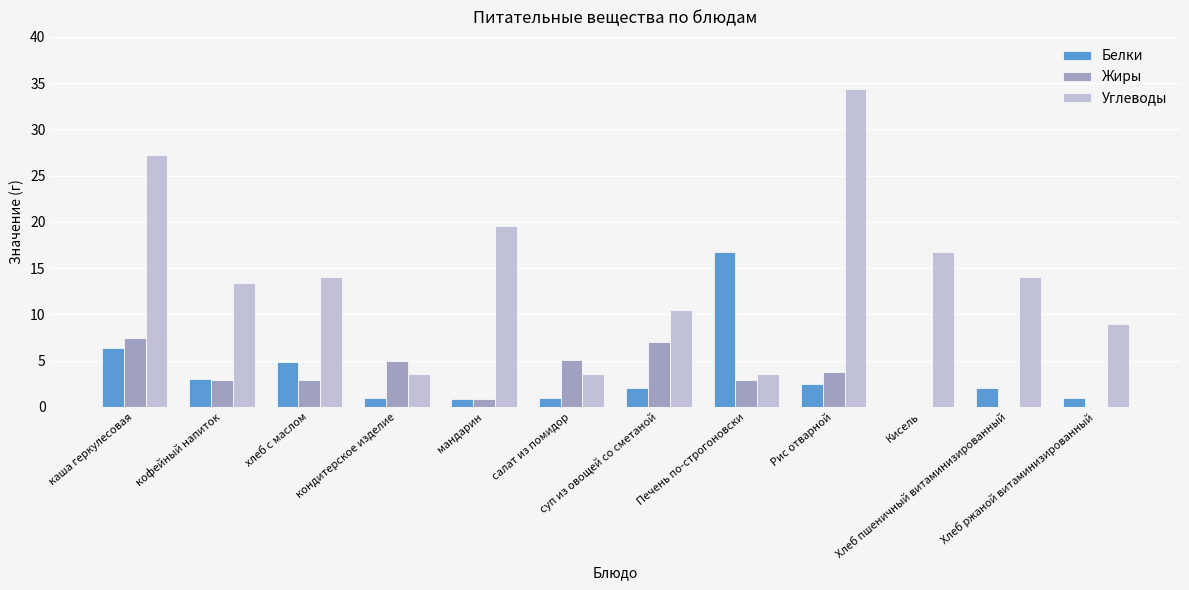

What is the sum of all Жиры values?

37.8